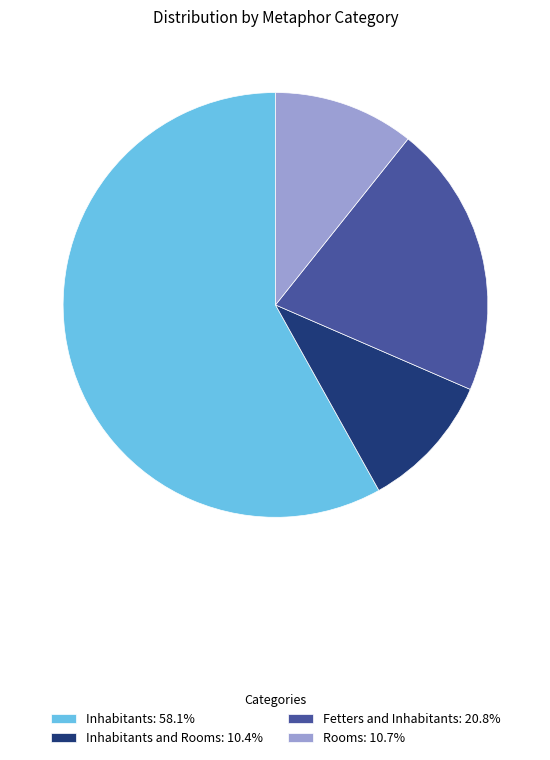

Is there a majority slice in this chart?

Yes